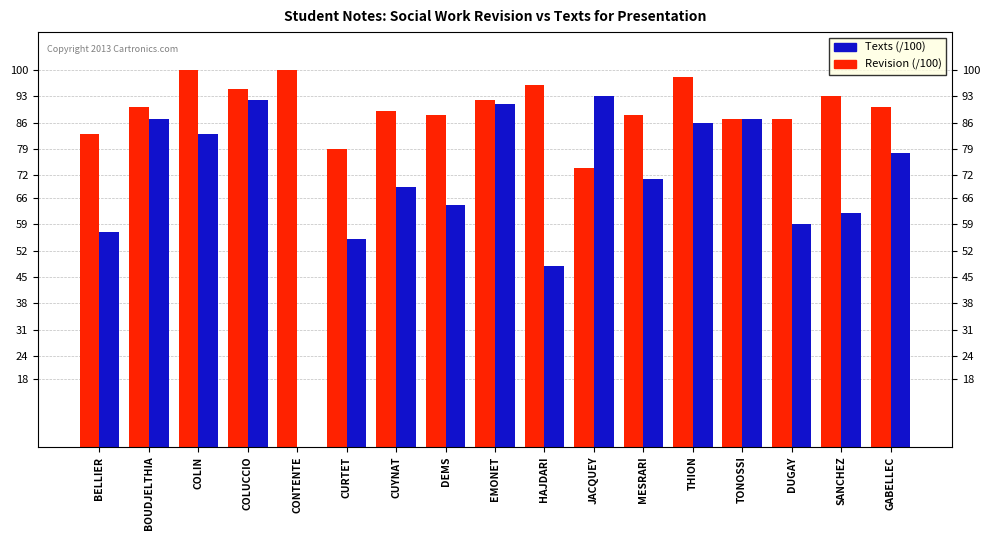

What is the total value across all series at CURTET?

134